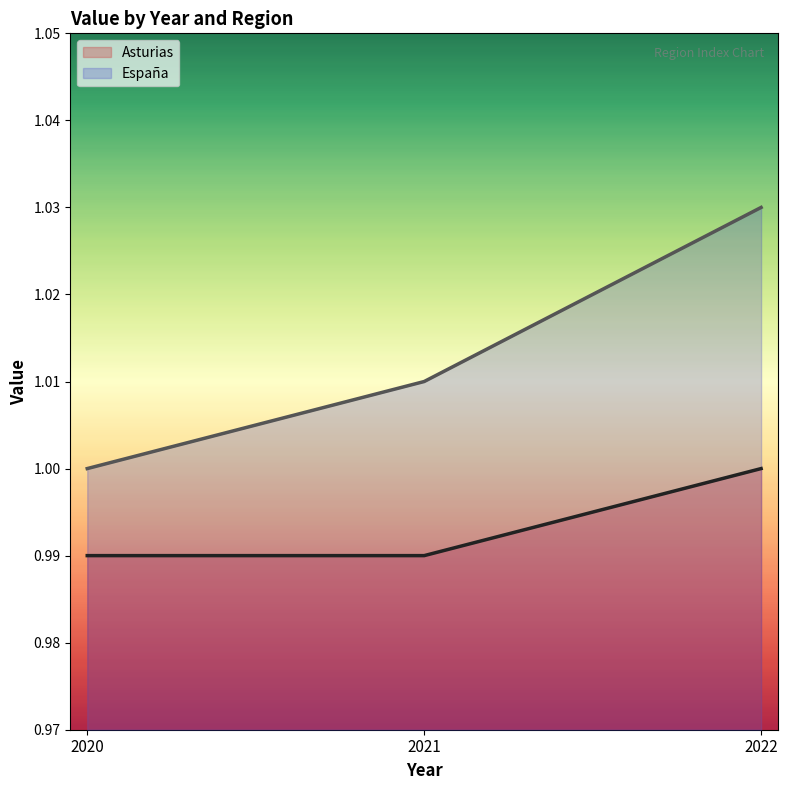

Between 2022 and 2020, which is larger?

2022